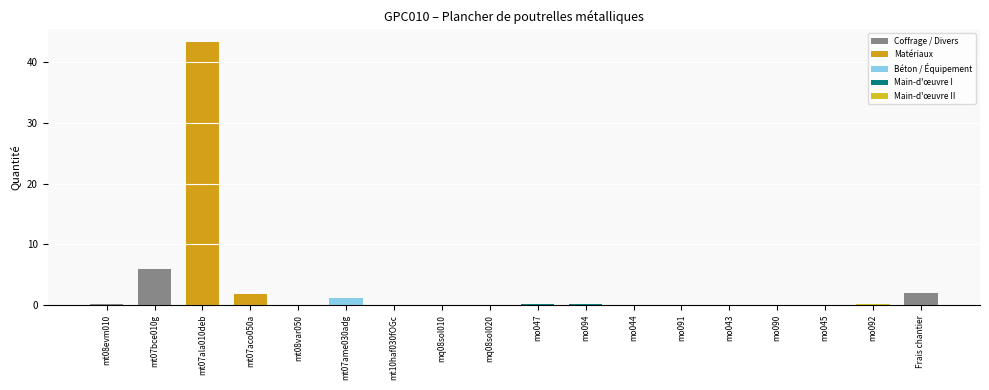

Where is the data nearest to the value 21?

mt07bce010g